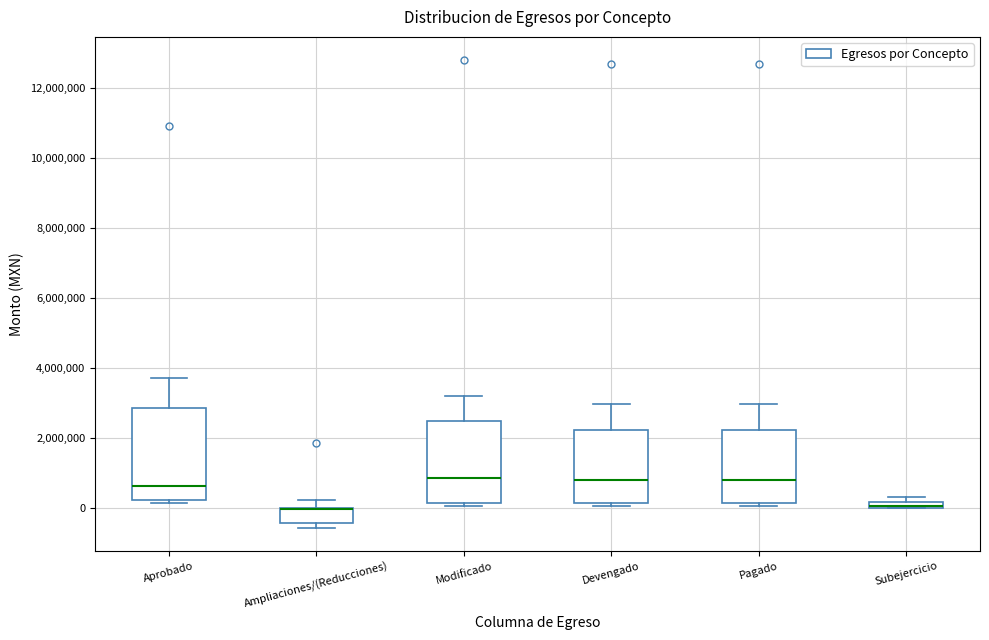

Where is the lower edge of the box for Ampliaciones/(Reducciones) on the y-axis? The values are not printed on the chart, so give them approximately, as read against the axis.

-400000